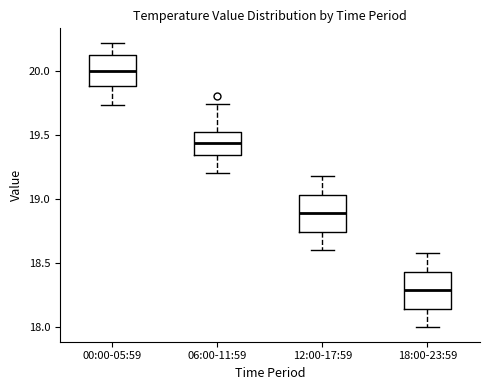

Which box has the lowest median line?

18:00-23:59